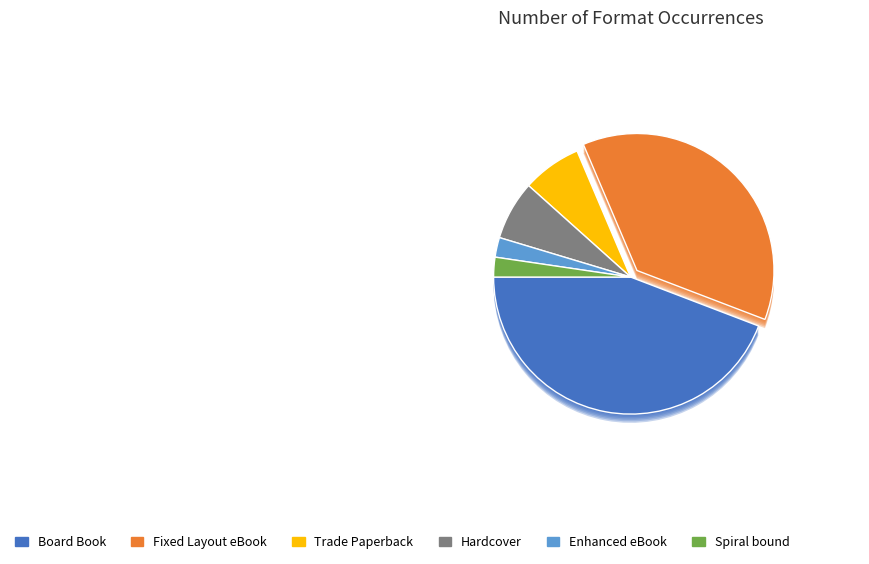

What is the smallest slice in the pie chart?

Enhanced eBook